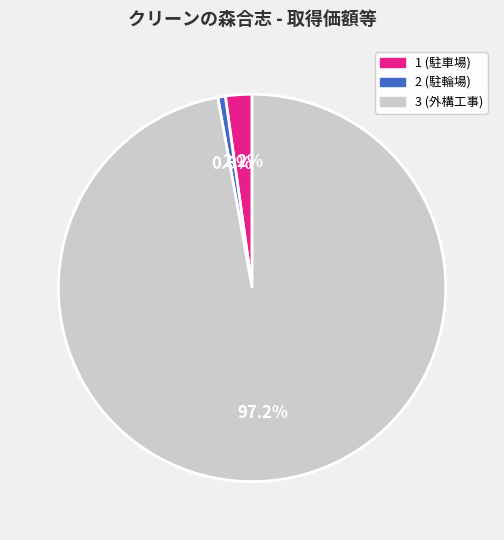

Combined, what portion of the pie is 1 (駐車場) and 3 (外構工事)?

99.4%